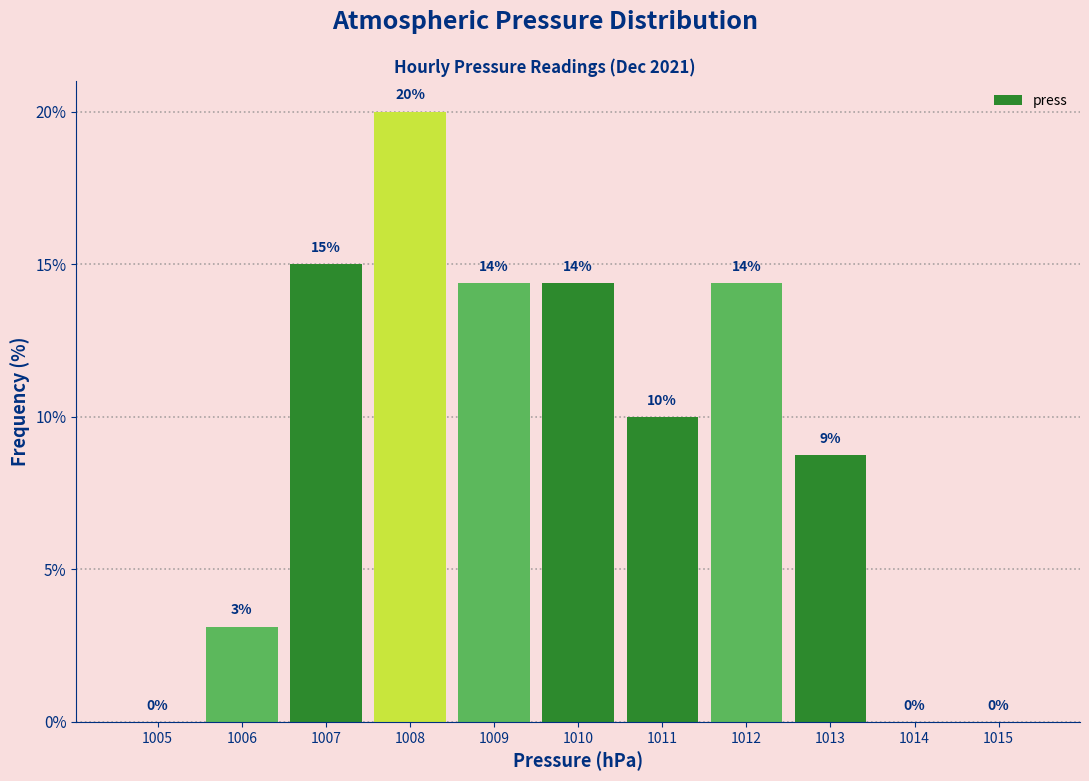

The chart shows a value of 5.7 at 1011. True or false?

False